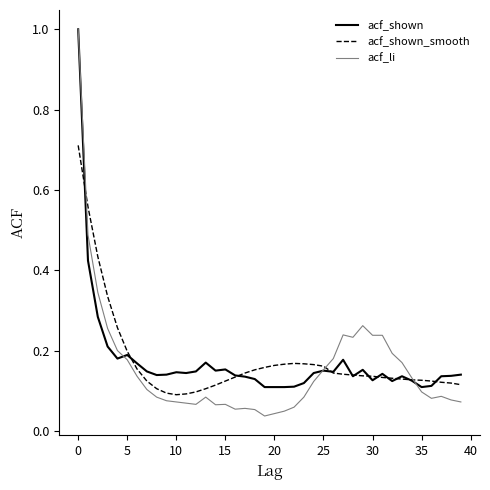

Which series has the largest range (max minus min)?

acf_li